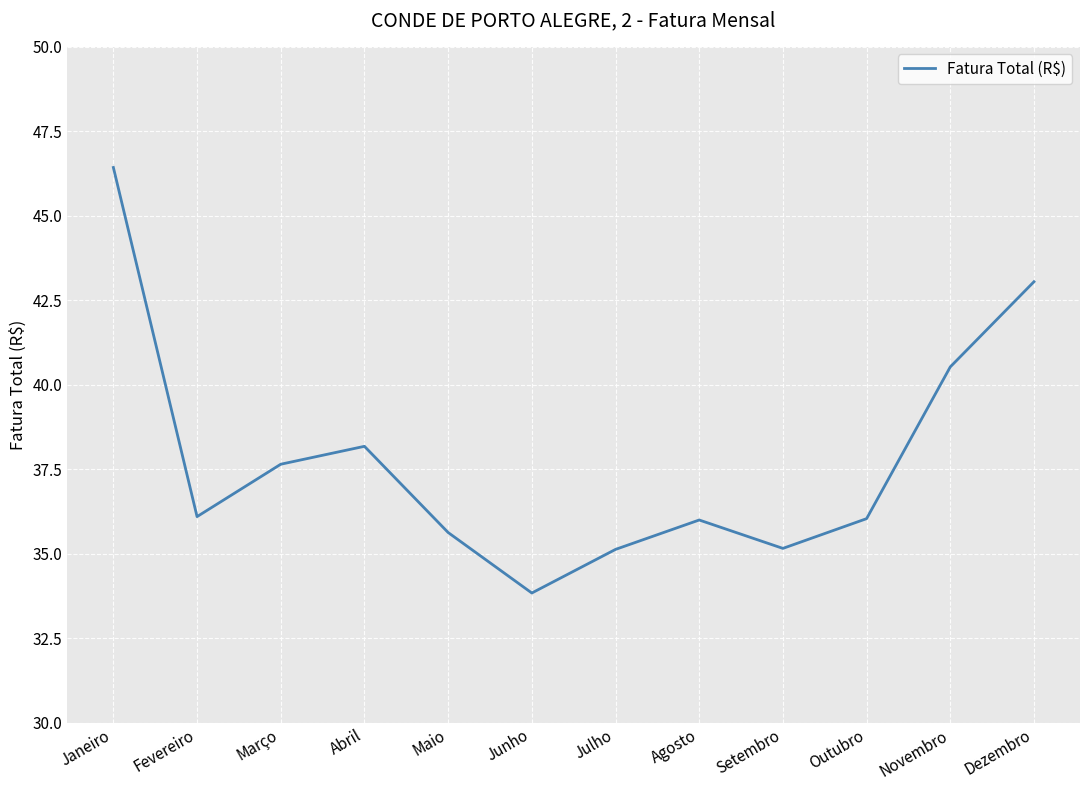

The chart shows a value of 20.5 at Setembro. True or false?

False